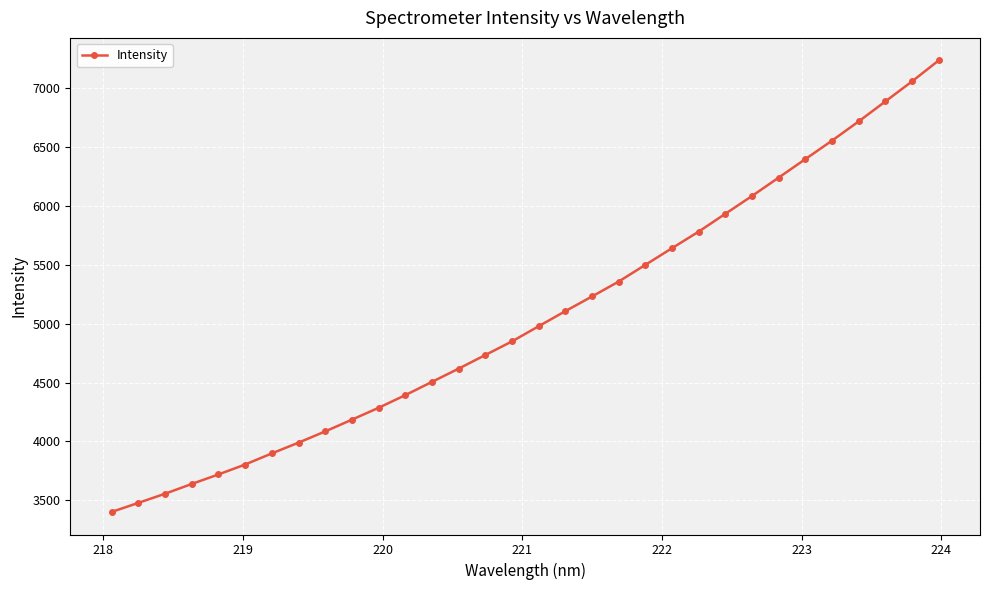

What is the average value?

5057.2